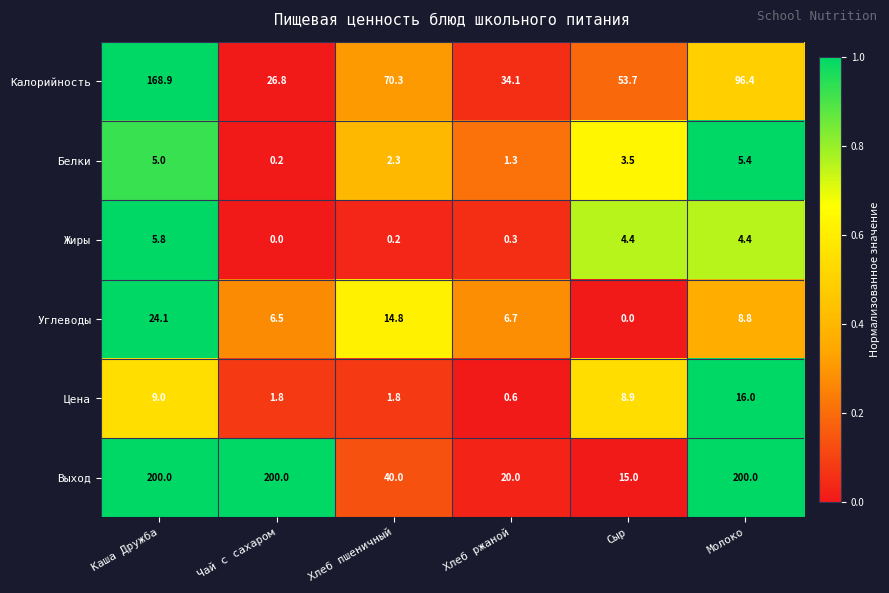

What is the maximum value for Цена?

16.0